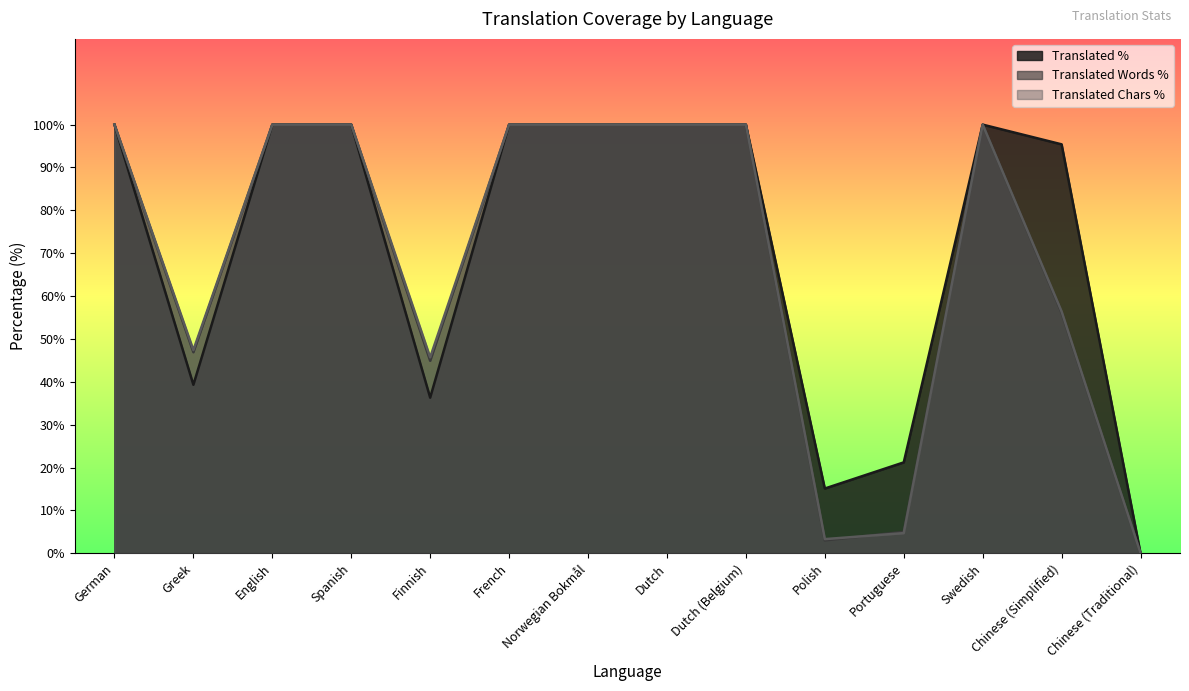

At which category does the chart reach its peak across all series?

German